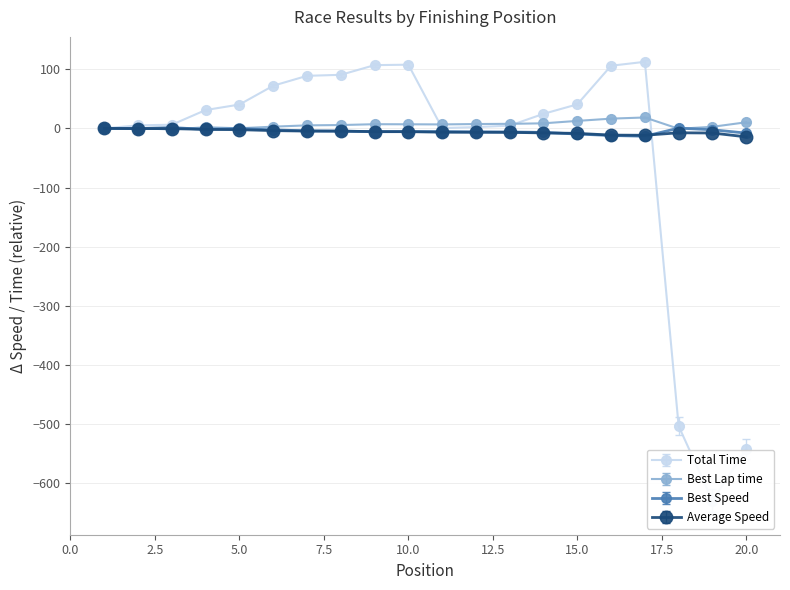

What is the lowest value of the Best Speed series?

-13.2